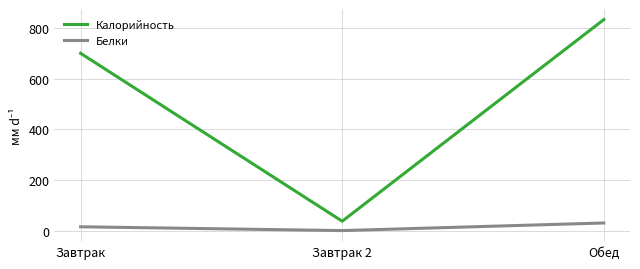

Reading left to right, extract all data points from this chart.

Калорийность: 700	38	833
Белки: 16	1	31